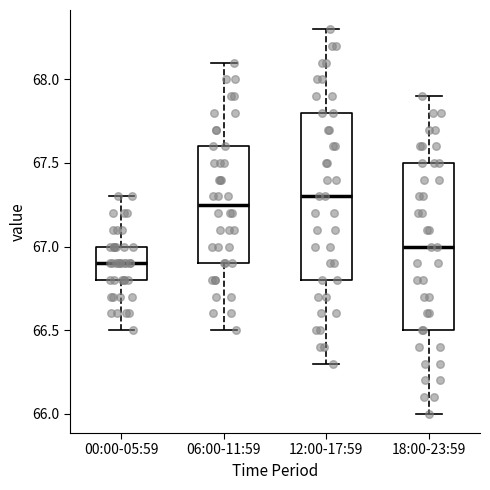

Reading left to right, read every box against the y-axis: the position of its median line, the range the box covers, and the ends of its whiskers. The values are not printed on the chart, so give them approximately, as read against the axis.

00:00-05:59: median 66.90, box 66.80 to 67.00, whiskers 66.50 to 67.30
06:00-11:59: median 67.25, box 66.90 to 67.60, whiskers 66.50 to 68.10
12:00-17:59: median 67.30, box 66.80 to 67.80, whiskers 66.30 to 68.30
18:00-23:59: median 67.00, box 66.50 to 67.50, whiskers 66.00 to 67.90